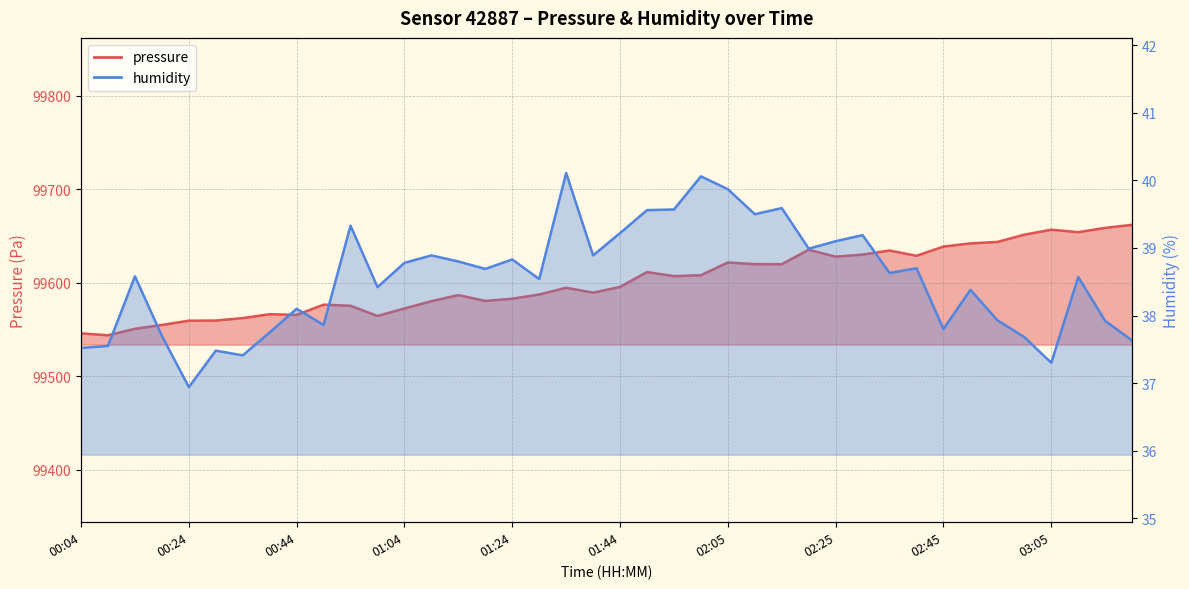

At which category does pressure reach its first local valley?

00:09